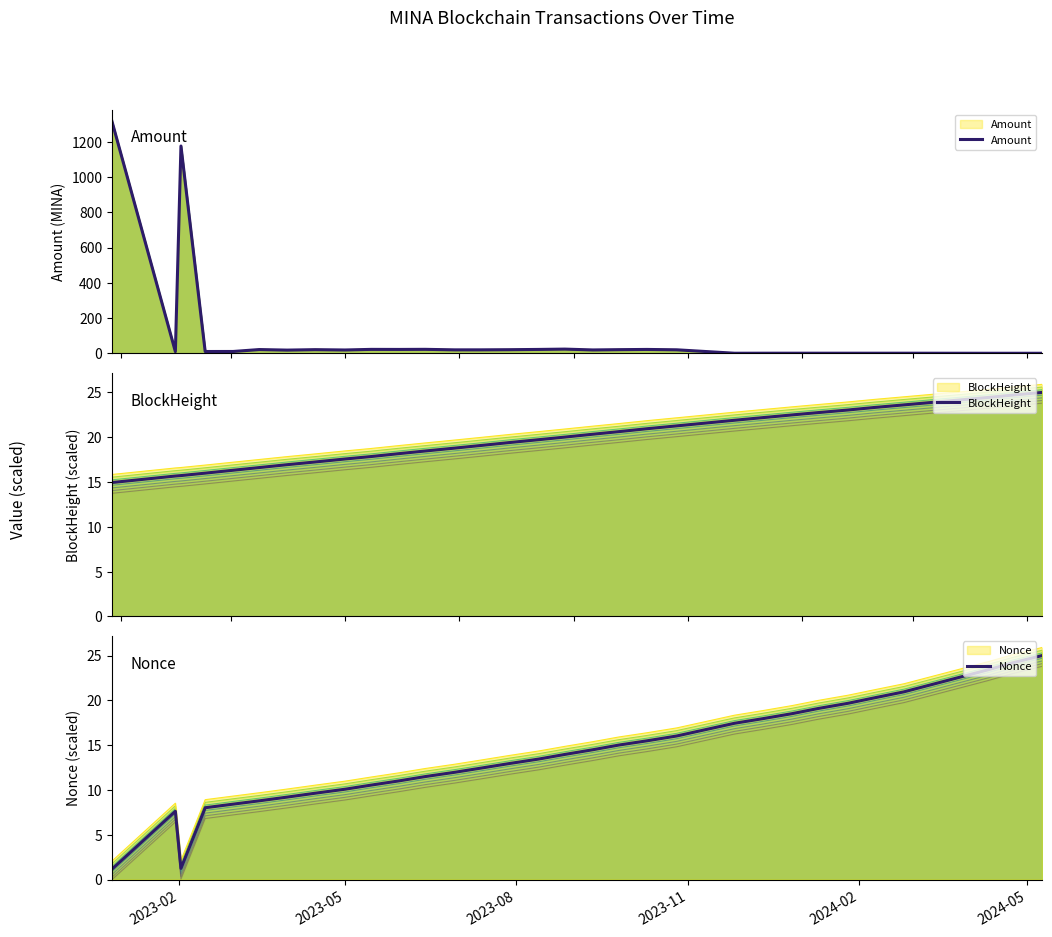

True or false: BlockHeight has more than 1 interior local peaks.

False